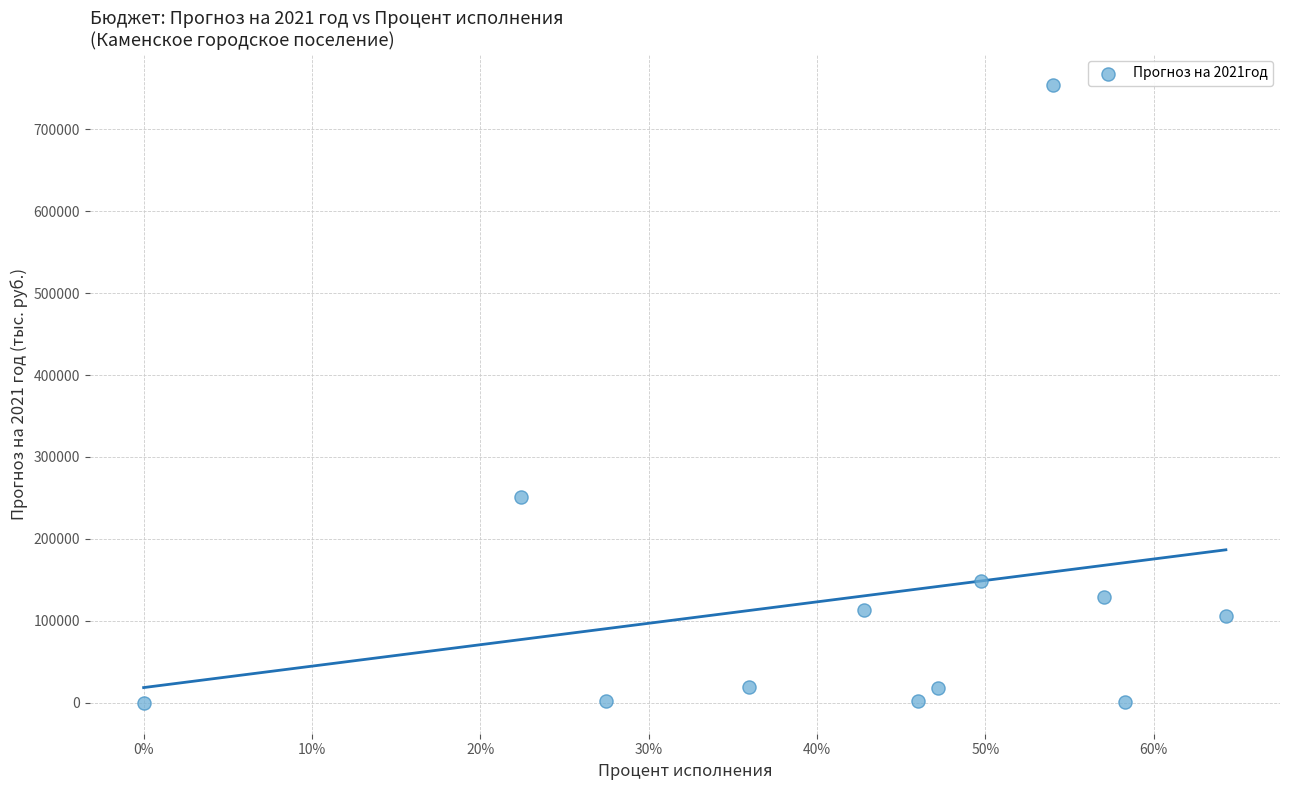

What Y value in the scatter plot is closest to 377067?

251118.5